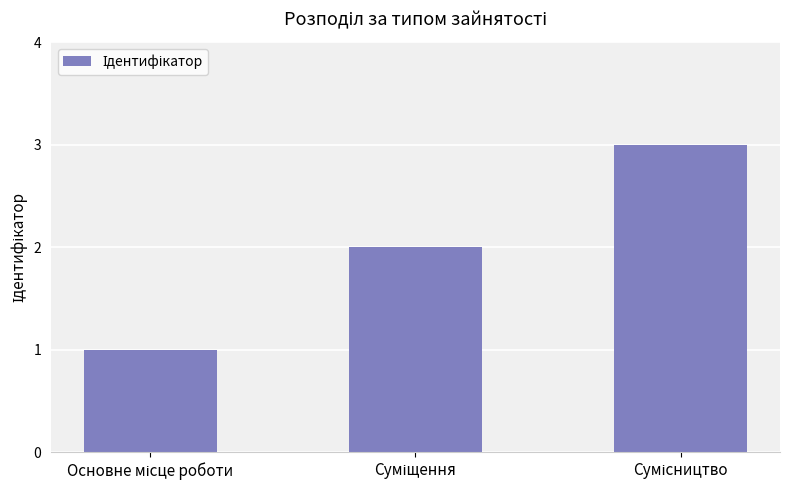

How many values are below 2?

1